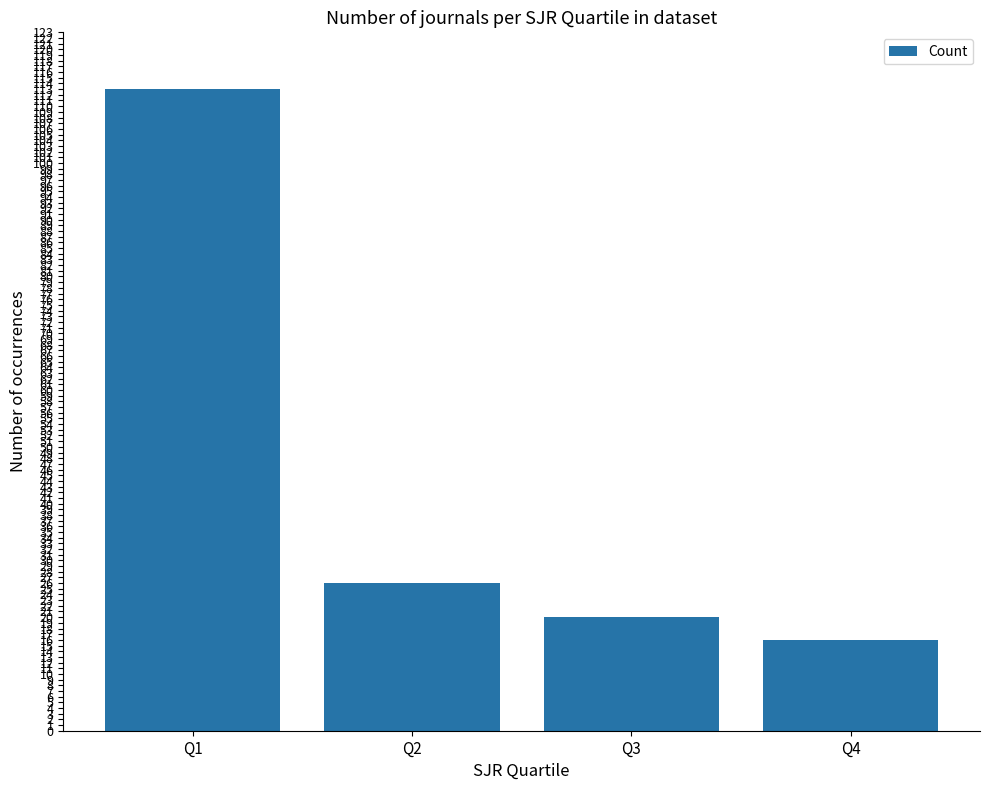

Between Q1 and Q4, which is larger?

Q1